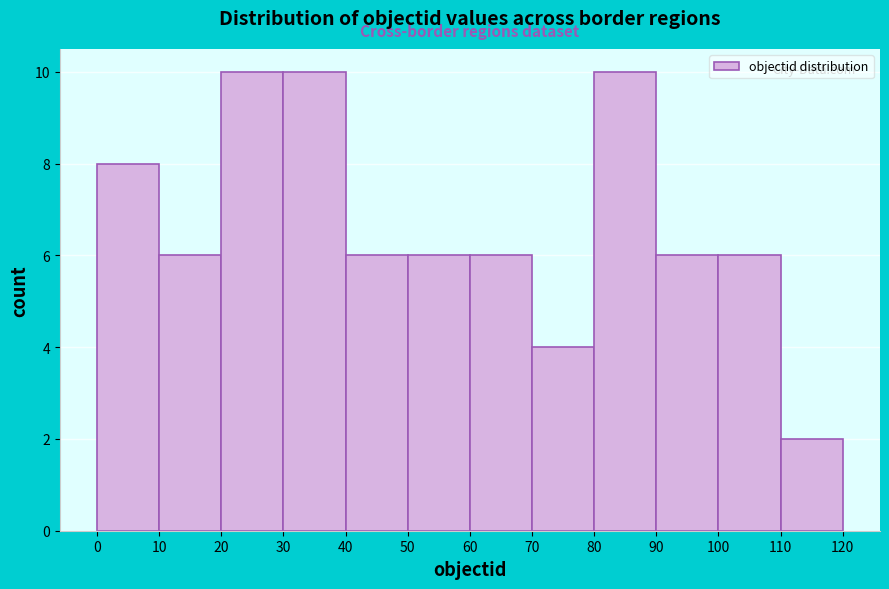

How tall is the bar that spans 40 to 50 on the x-axis? The values are not printed on the chart, so give them approximately, as read against the axis.

6